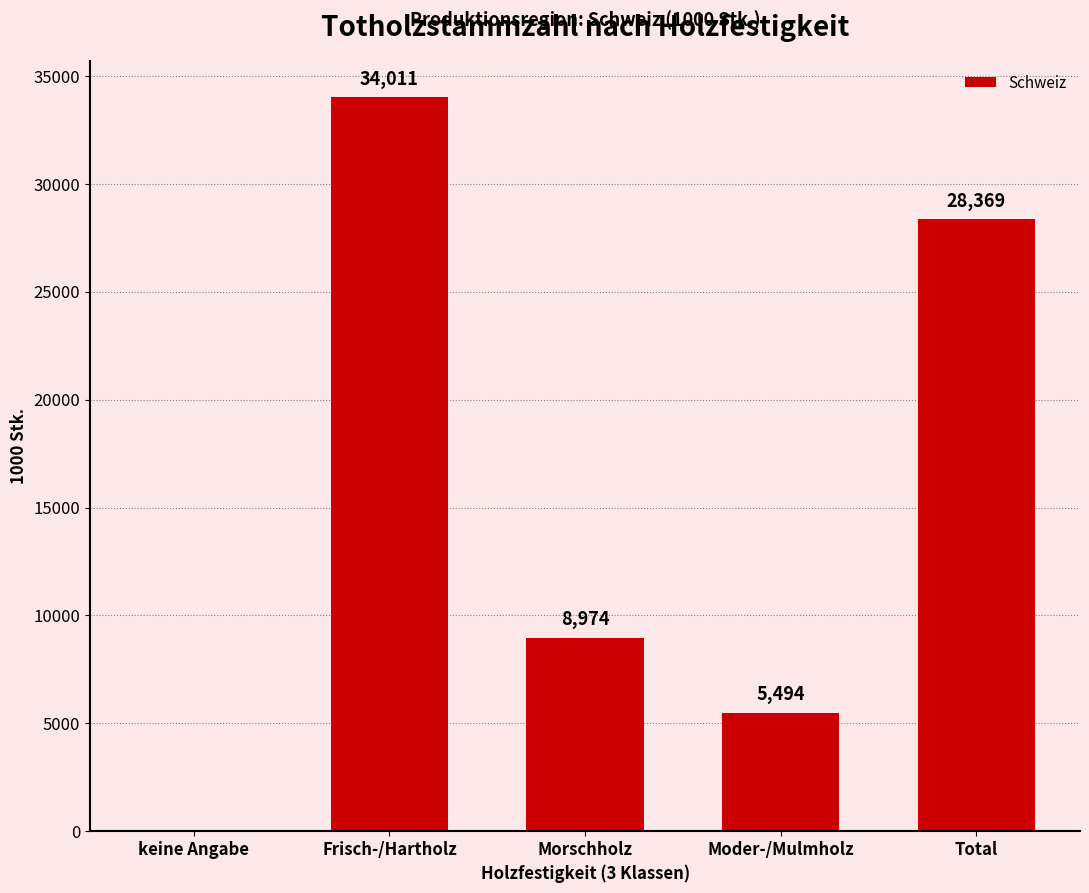

The chart shows a value of 34011 at Frisch-/Hartholz. True or false?

True